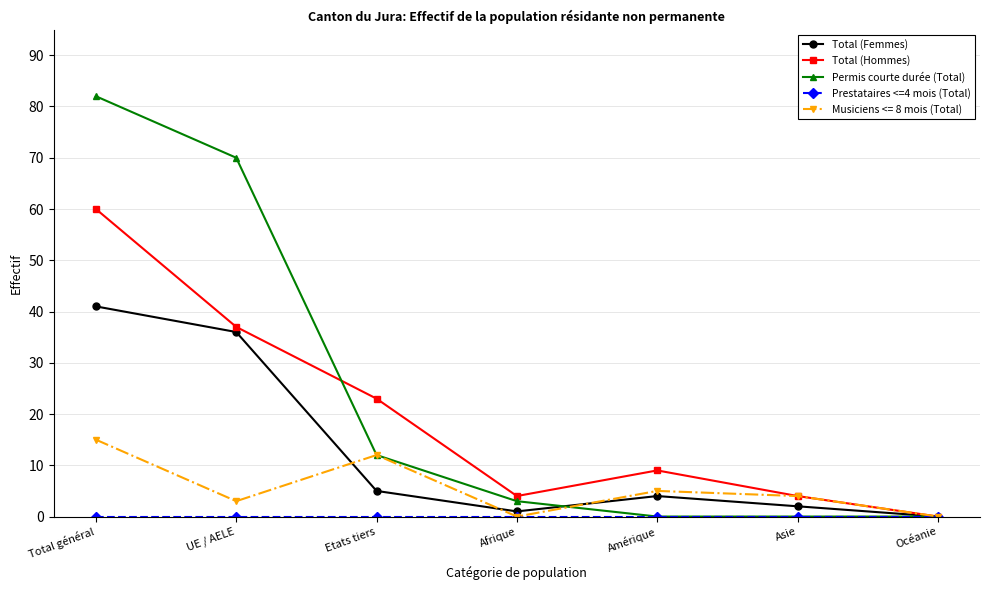

Where is the first local minimum for Total (Hommes)?

Afrique